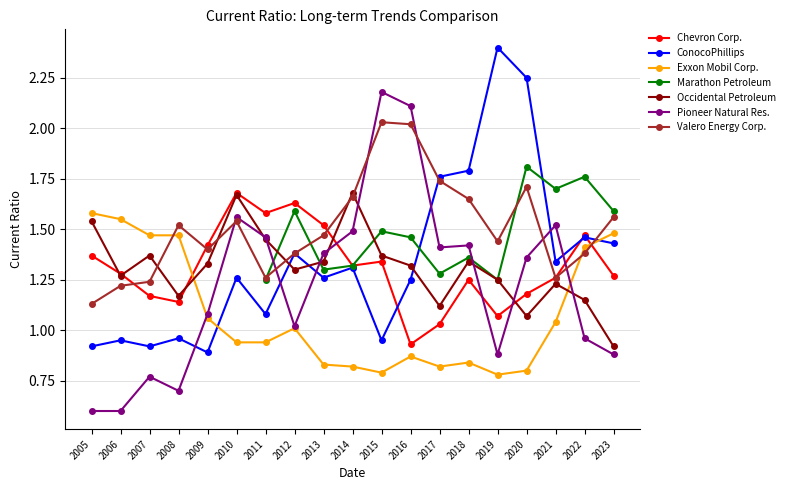

True or false: Occidental Petroleum and Exxon Mobil Corp. intersect in this chart.

True